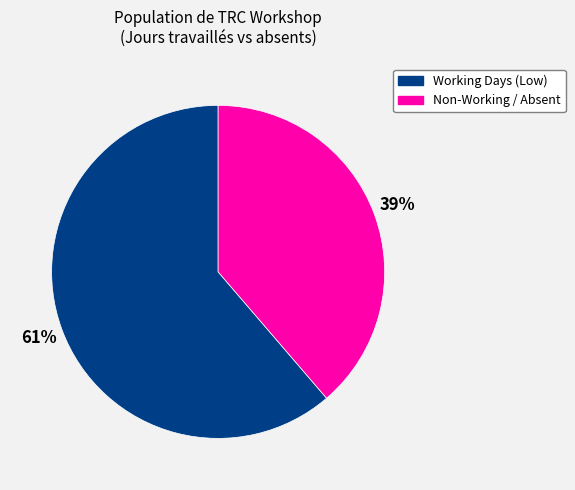

To the nearest percent, what is the average slice percentage?

50%